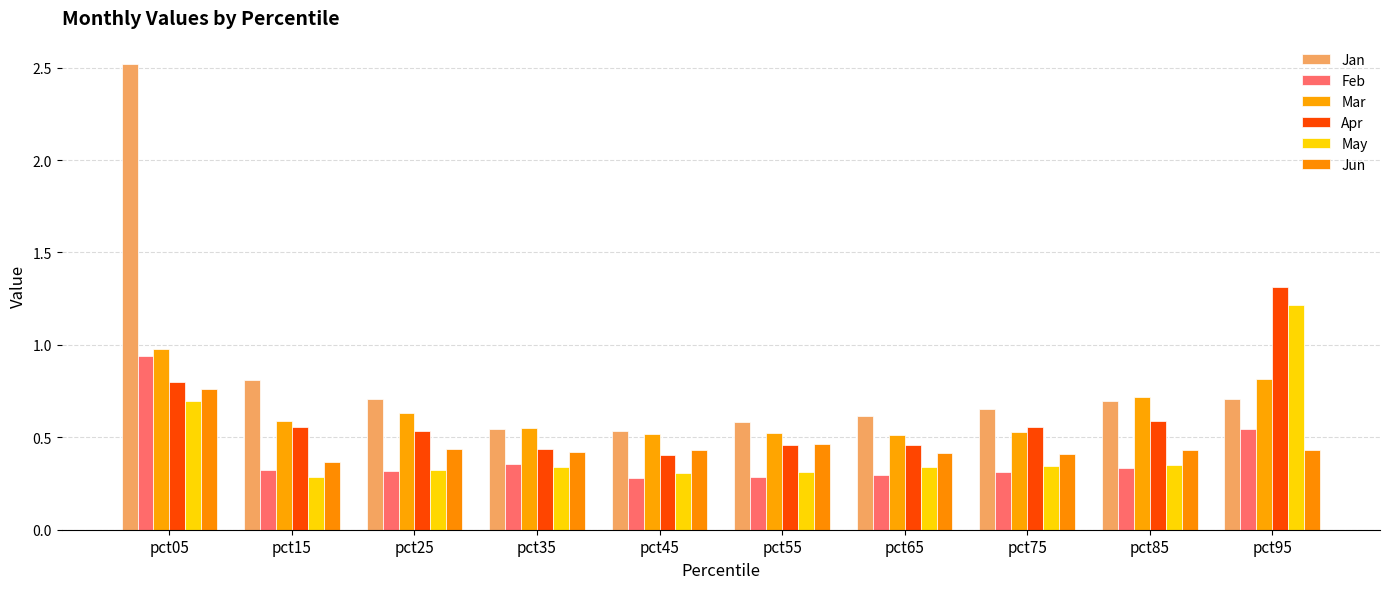

Reading right to left, list all the values displayed in this chart.

Jan: pct95=0.7	pct85=0.7	pct75=0.7	pct65=0.6	pct55=0.6	pct45=0.5	pct35=0.5	pct25=0.7	pct15=0.8	pct05=2.5
Feb: pct95=0.5	pct85=0.3	pct75=0.3	pct65=0.3	pct55=0.3	pct45=0.3	pct35=0.4	pct25=0.3	pct15=0.3	pct05=0.9
Mar: pct95=0.8	pct85=0.7	pct75=0.5	pct65=0.5	pct55=0.5	pct45=0.5	pct35=0.5	pct25=0.6	pct15=0.6	pct05=1.0
Apr: pct95=1.3	pct85=0.6	pct75=0.6	pct65=0.5	pct55=0.5	pct45=0.4	pct35=0.4	pct25=0.5	pct15=0.6	pct05=0.8
May: pct95=1.2	pct85=0.3	pct75=0.3	pct65=0.3	pct55=0.3	pct45=0.3	pct35=0.3	pct25=0.3	pct15=0.3	pct05=0.7
Jun: pct95=0.4	pct85=0.4	pct75=0.4	pct65=0.4	pct55=0.5	pct45=0.4	pct35=0.4	pct25=0.4	pct15=0.4	pct05=0.8